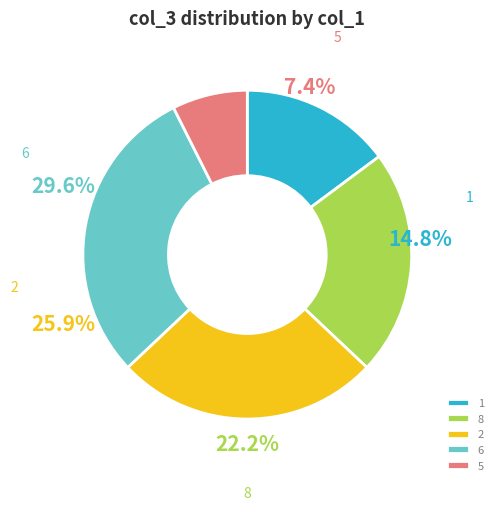

Count the number of slices in the pie.

5